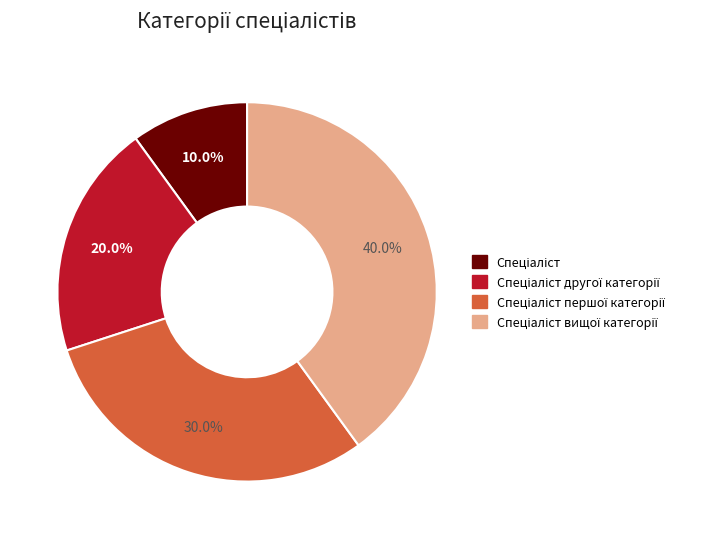

Is there any slice that represents more than half of the pie?

No